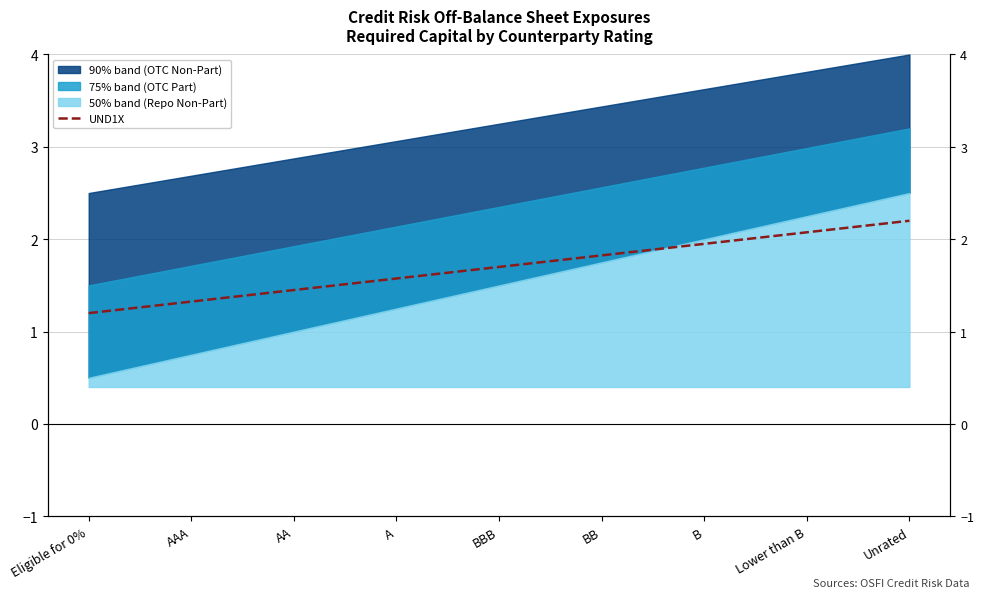

What is the difference between the second highest and minimum values?

0.9